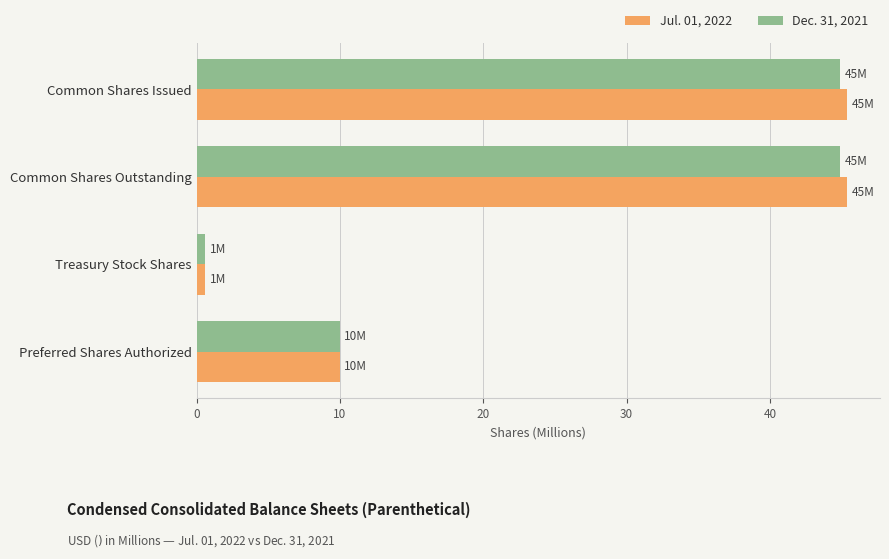

Which series has the widest spread of values?

Jul. 01, 2022